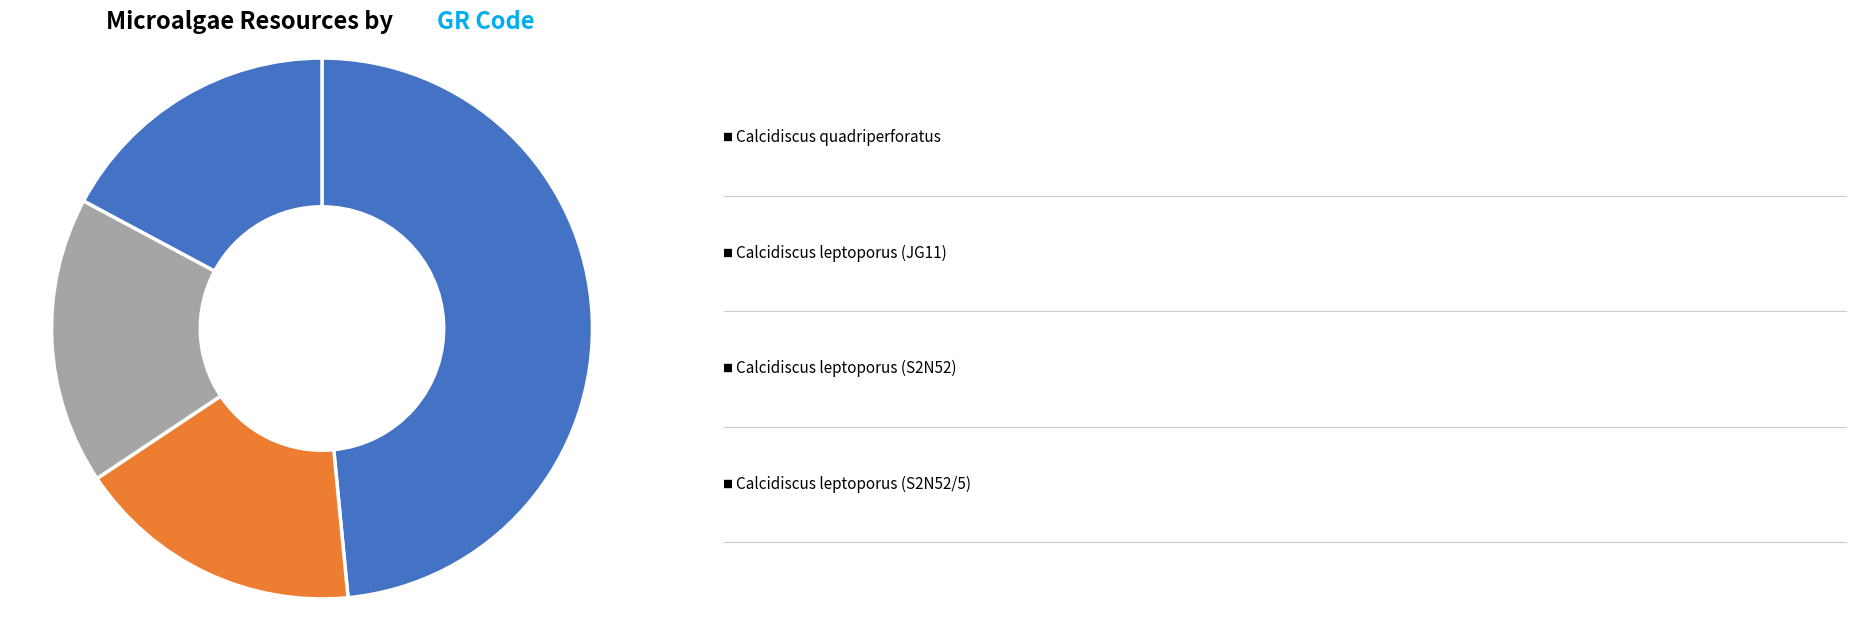

Count the number of slices in the pie.

4